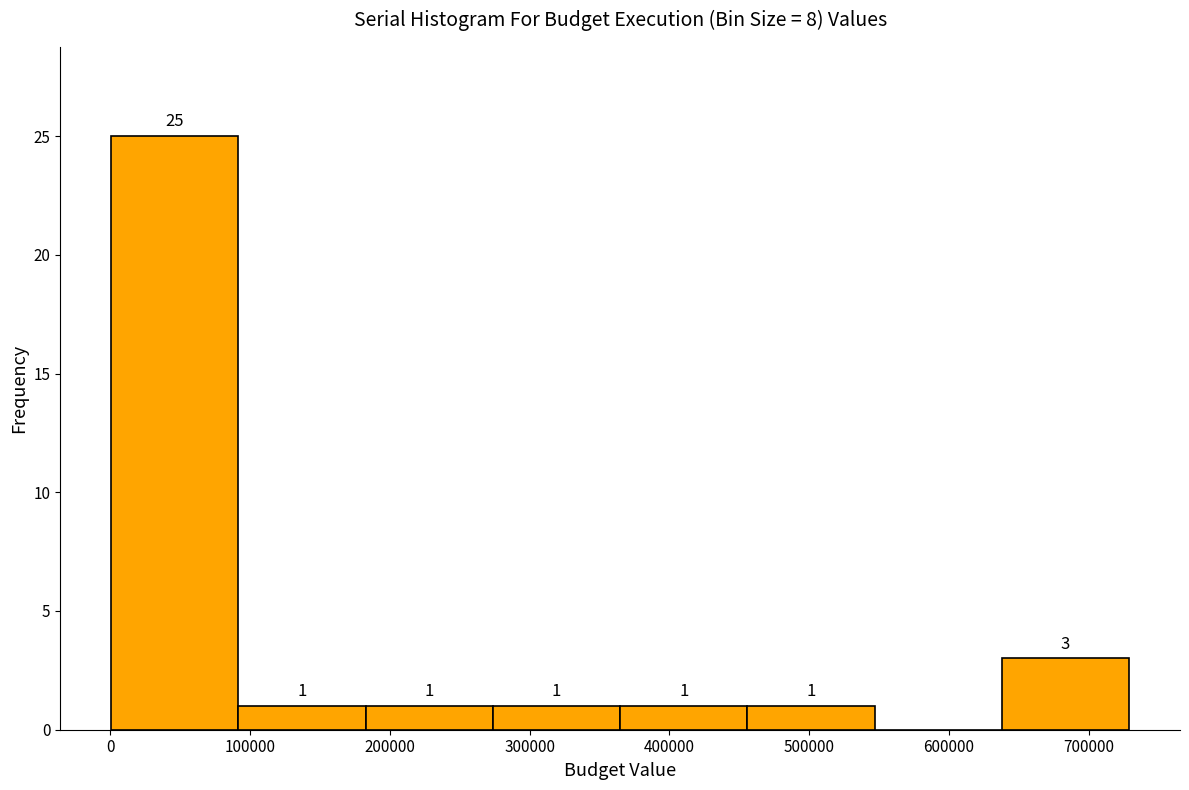

Over which range of the x-axis is the bar tallest?

0 to 90000